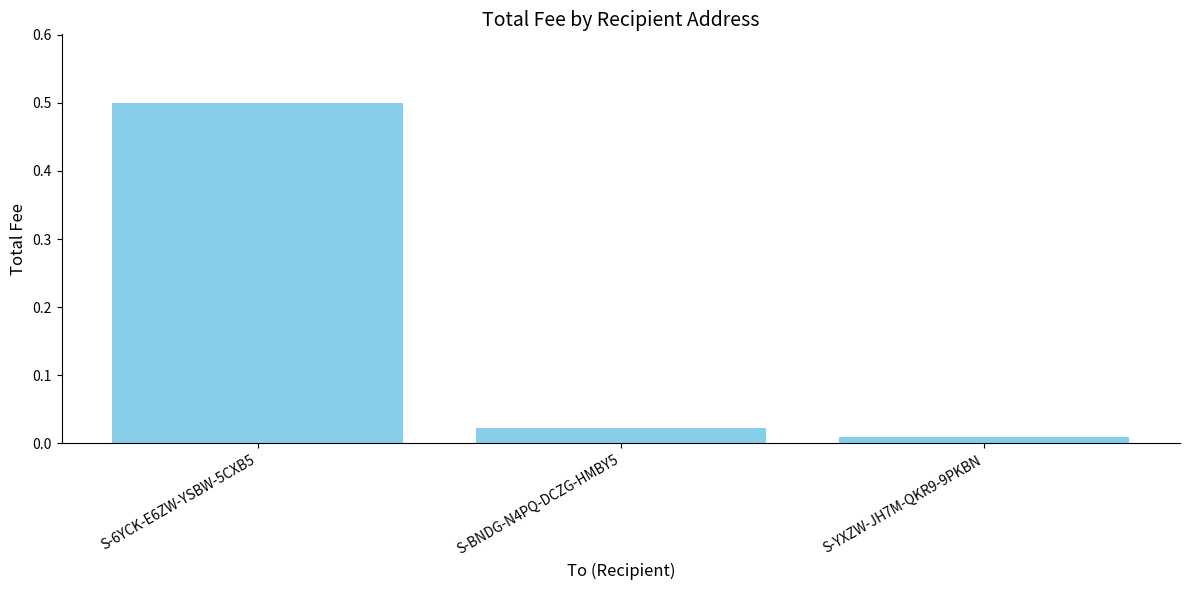

What position from the right is S-6YCK-E6ZW-YSBW-5CXB5?

3